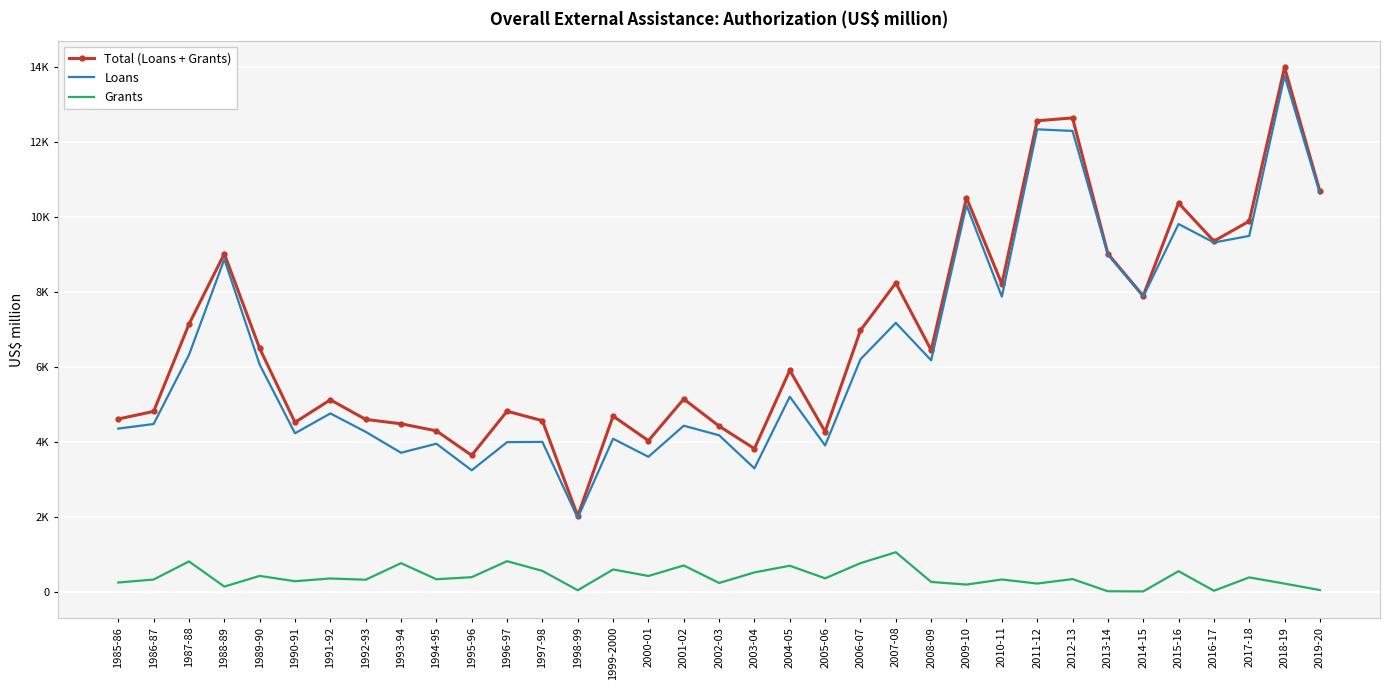

At which label does Total (Loans + Grants) first exceed 5915?

1987-88